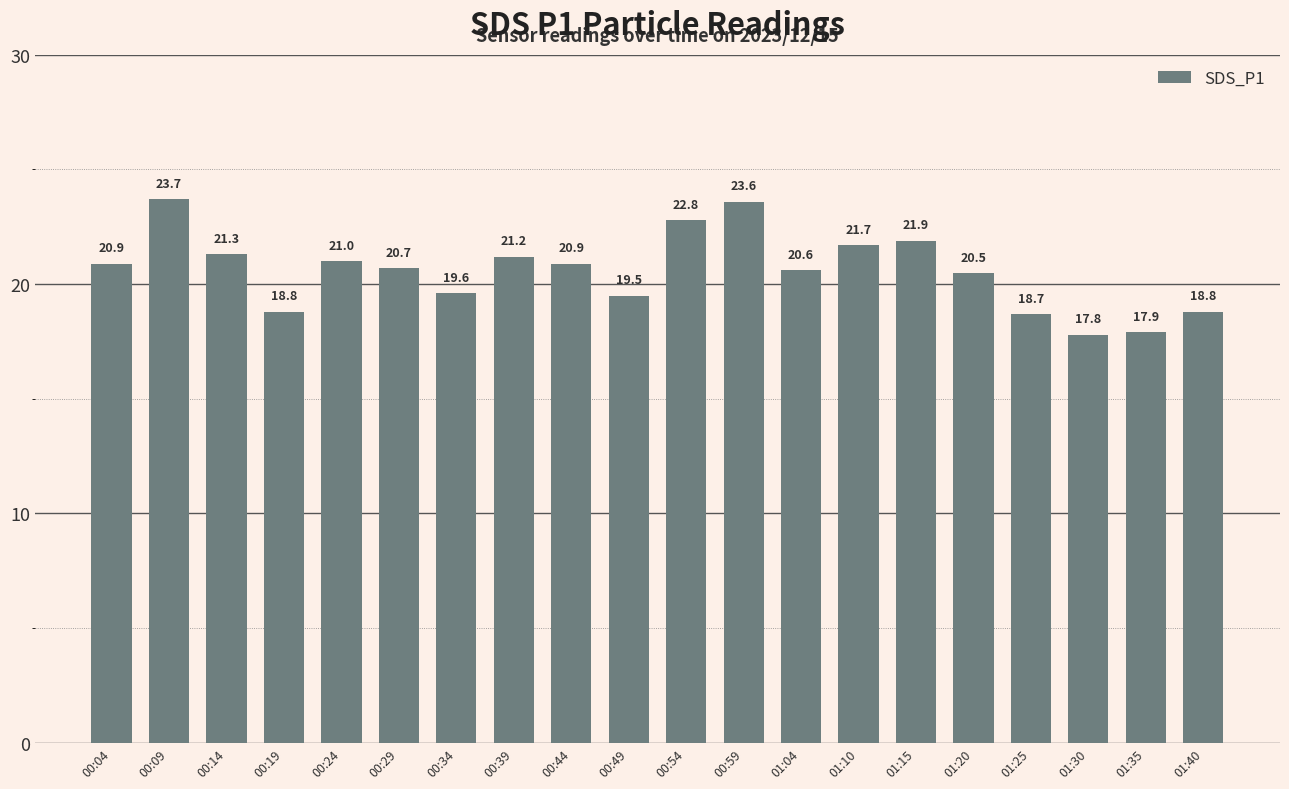

Count the number of values greater than 20.

13